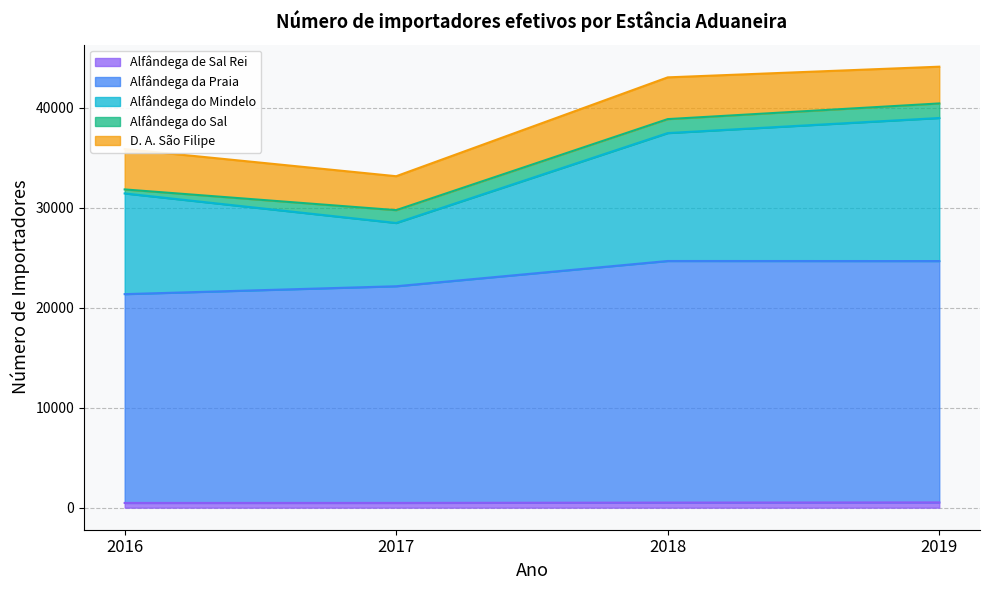

What is the difference between the maximum and minimum values in the Alfândega do Mindelo series?

7977